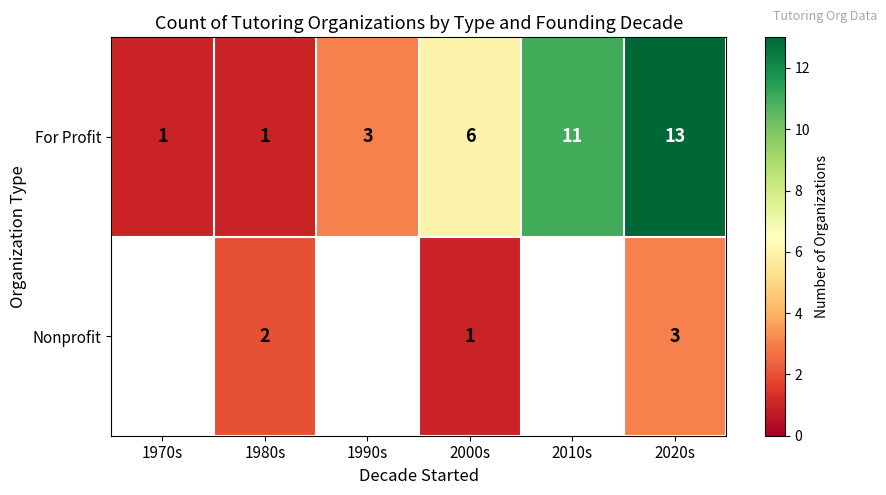

Is it true that For Profit equals 13 at 2020s?

True